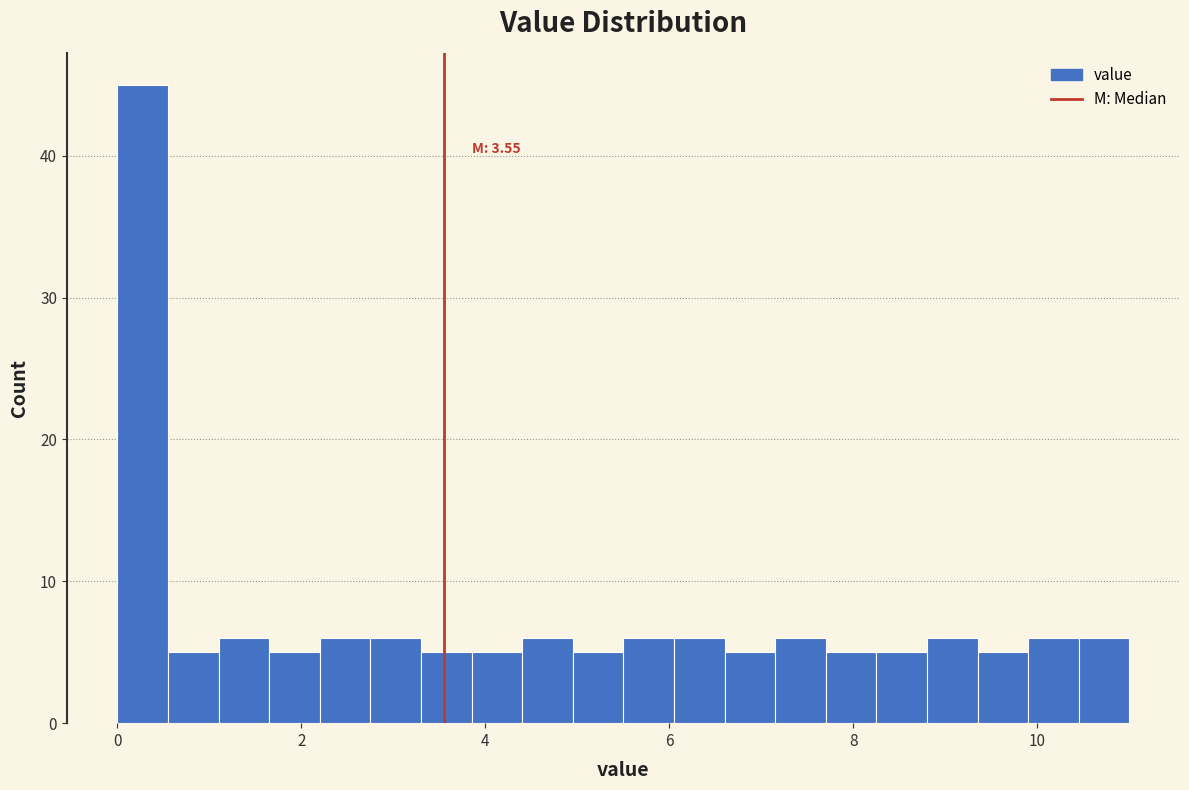

Around what value on the x-axis is the tallest bar? Give the approximate position of its centre, as read against the axis.

0.2